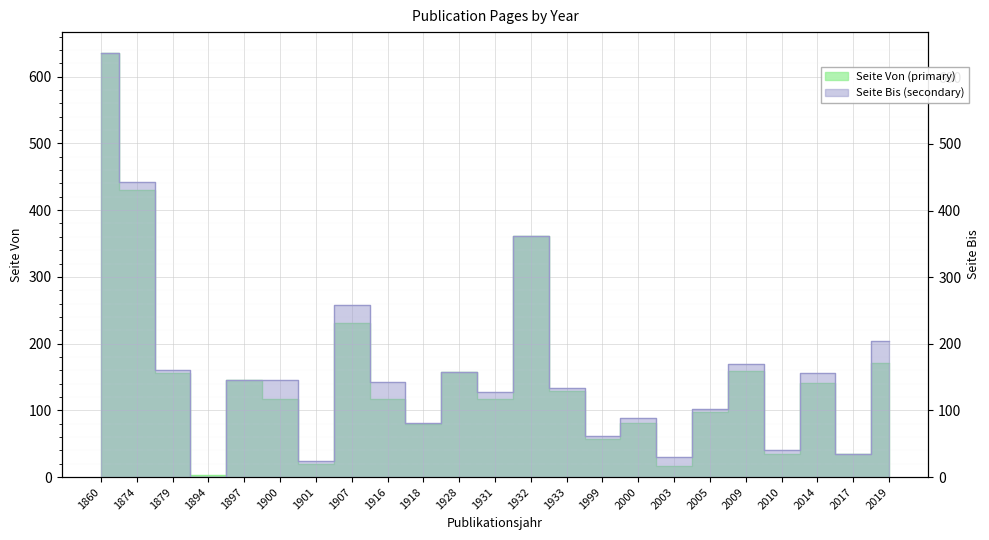

The value of Seite Von (primary) at 1901 is 20. True or false?

True